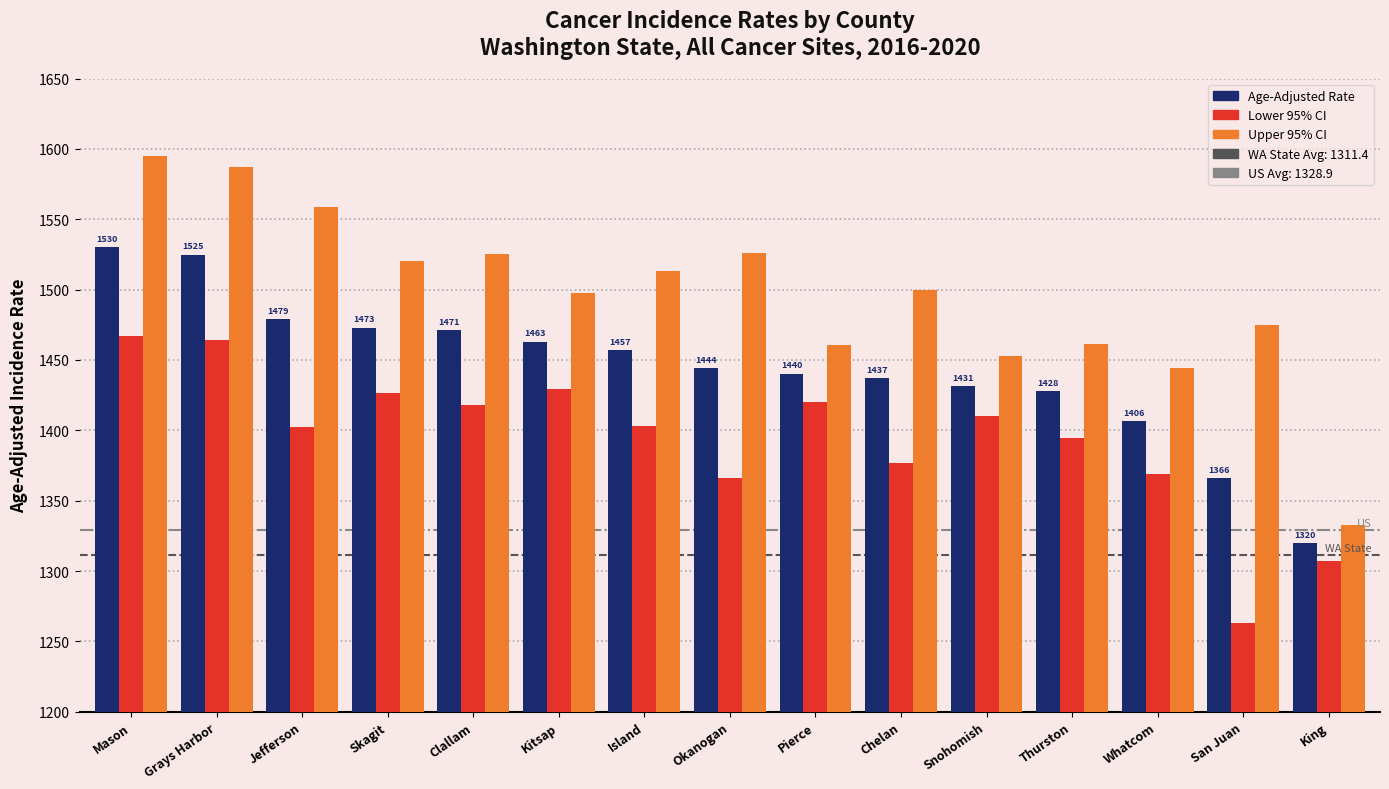

What is the spread (max minus min) of values at Skagit?

94.0